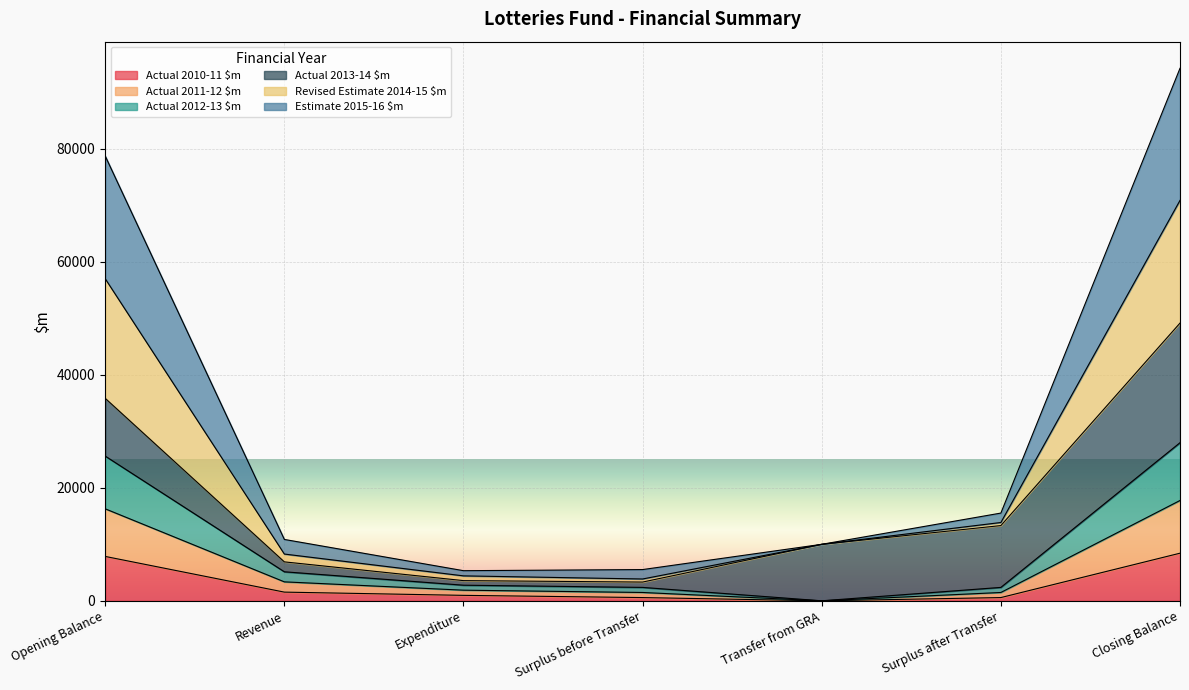

The Actual 2010-11 $m series shows 5461 at Transfer from GRA. True or false?

False